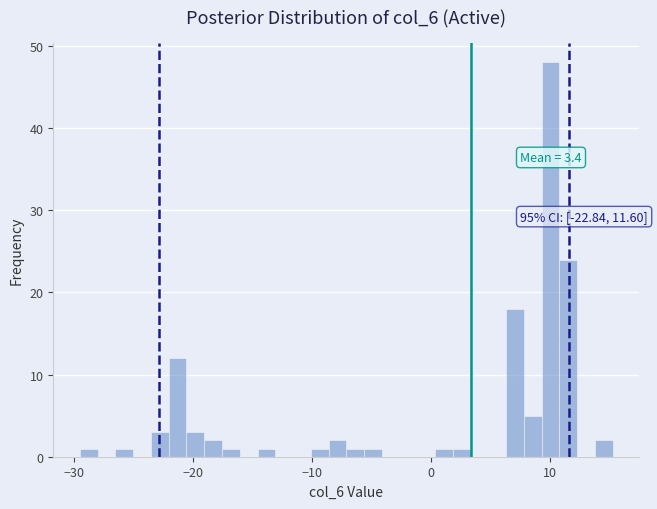

Around what value on the x-axis is the tallest bar? Give the approximate position of its centre, as read against the axis.

10